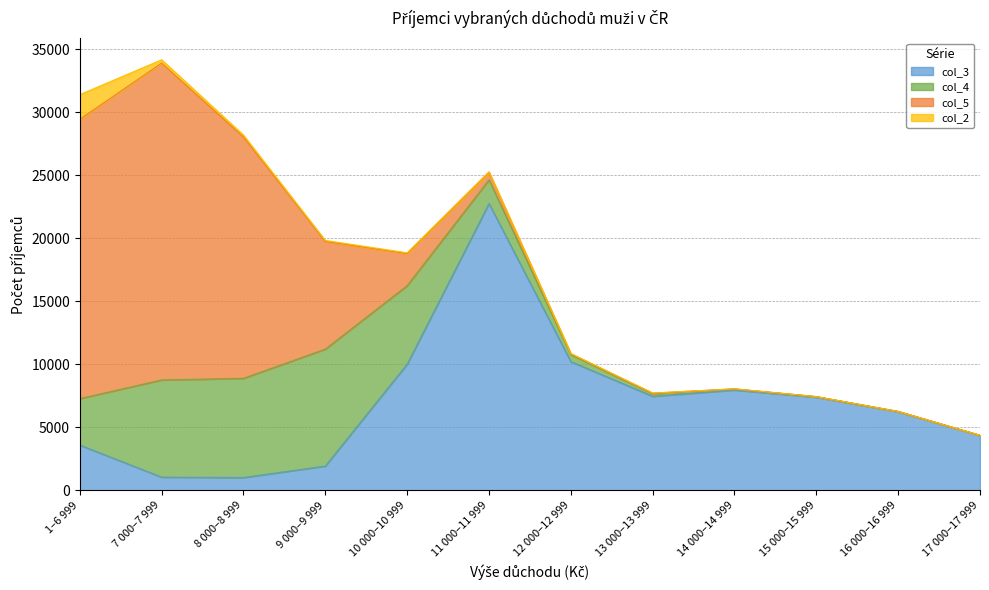

Reading left to right, what are all the values shown in this chart?

col_3: 3596	1052	1021	1932	10017	22758	10219	7468	7967	7399	6244	4360
col_4: 3683	7710	7868	9276	6226	1880	558	198	79	39	20	10
col_5: 22164	25138	19147	8537	2551	604	63	49	8	1	0	2
col_2: 1955	267	152	89	55	38	17	8	6	1	1	2